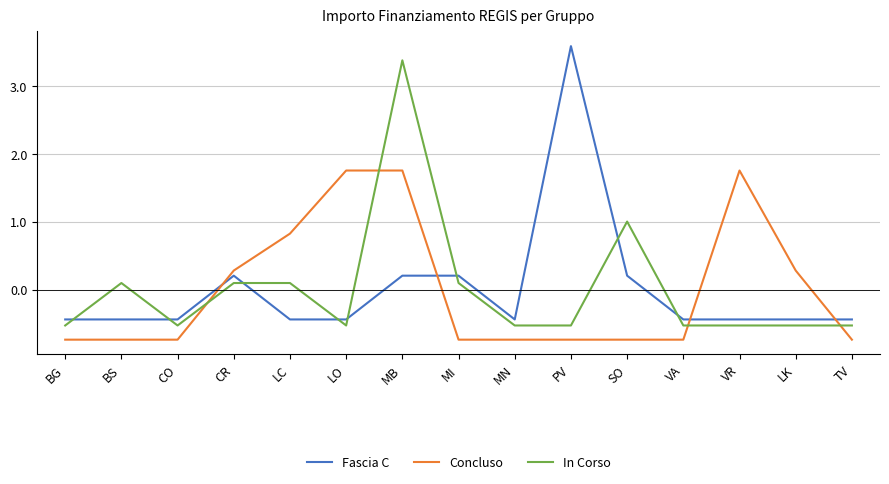

List the series in order of their peak value, lowest first.

Concluso, In Corso, Fascia C